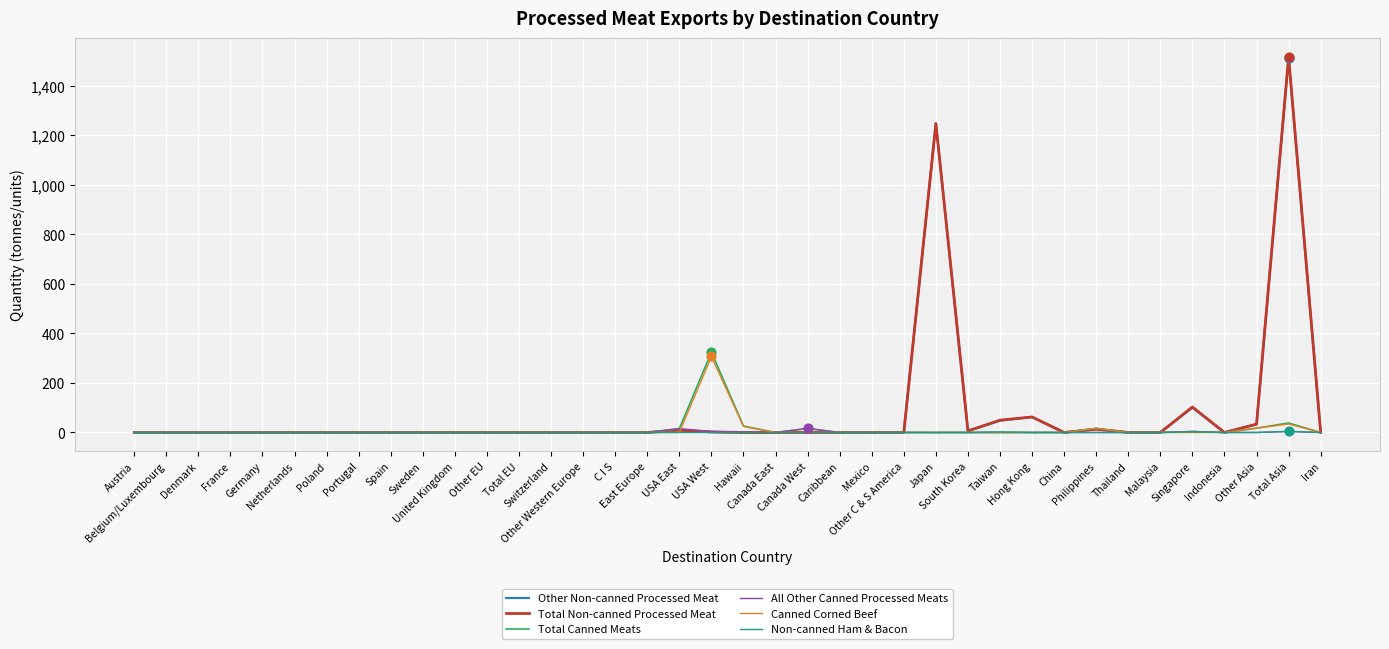

Which series has the largest range (max minus min)?

Total Non-canned Processed Meat